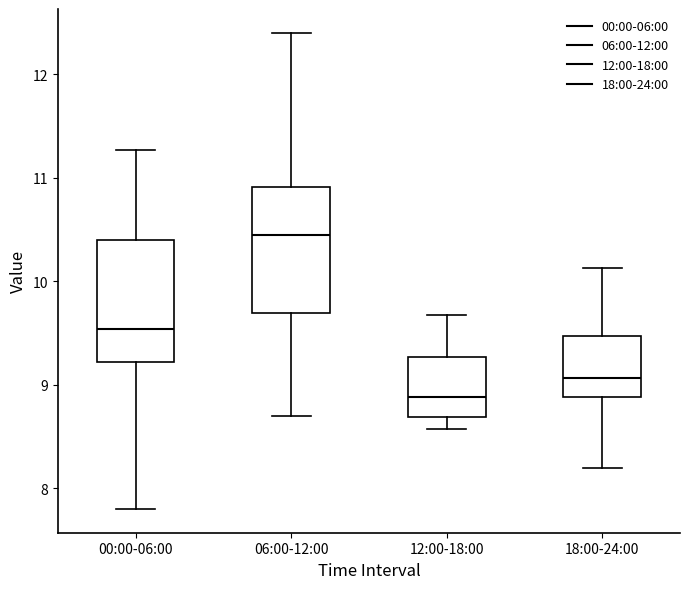

Where does the upper whisker of the box for 12:00-18:00 end on the y-axis? The values are not printed on the chart, so give them approximately, as read against the axis.

9.7